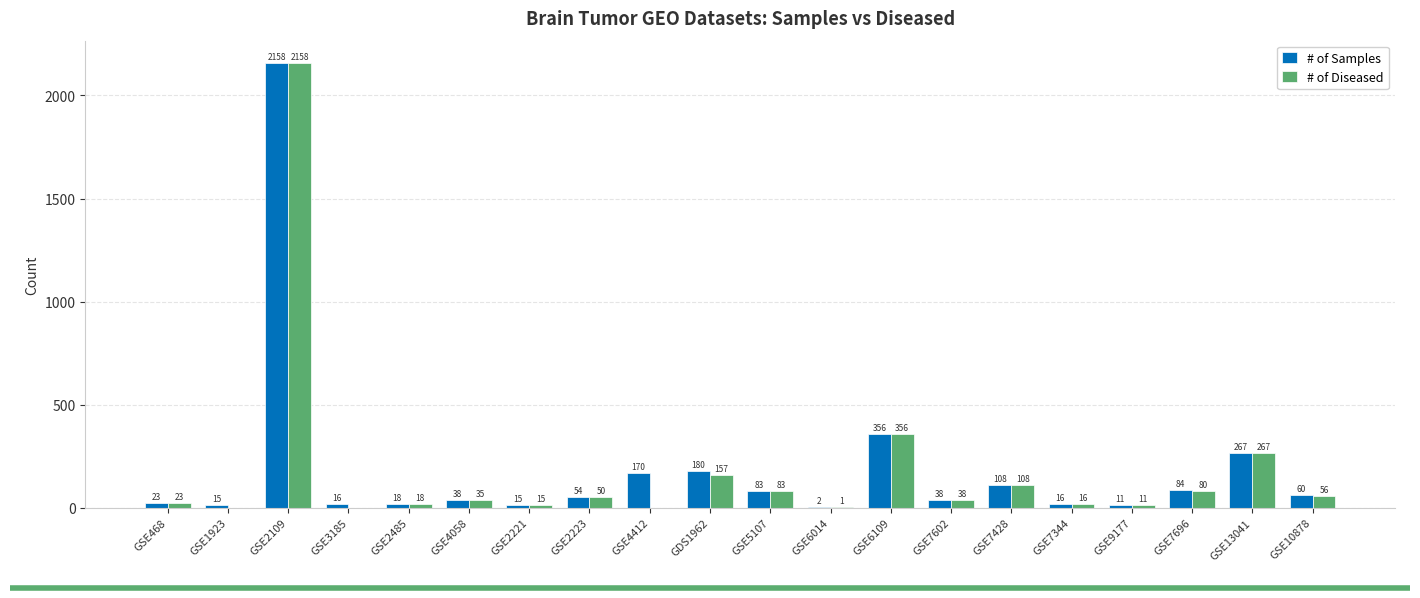

What is the sum of the # of Diseased values at GSE3185 and GSE13041?

267